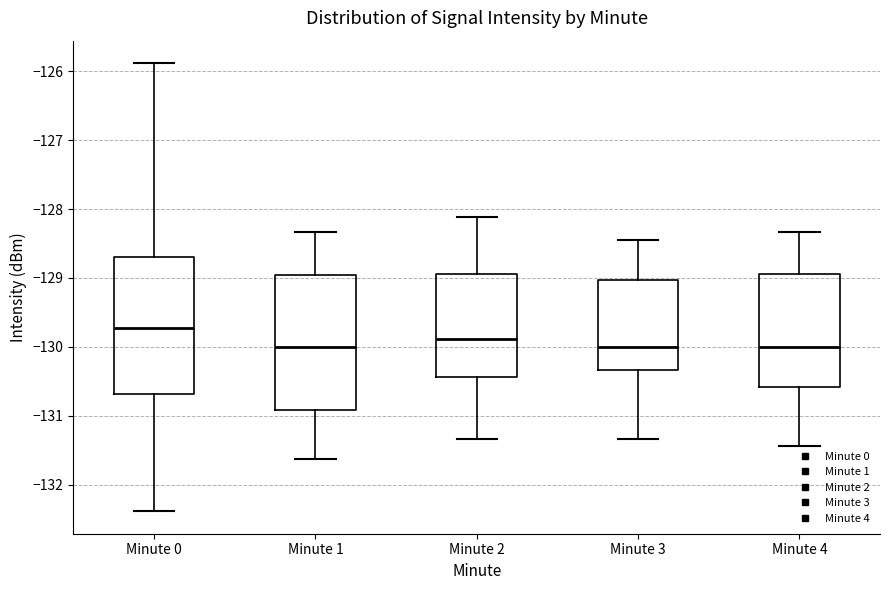

Reading left to right, transcribe this box plot: for each box, give where its median line is, the range the box spans, and where its two whiskers end, as read against the y-axis. The values are not printed on the chart, so give them approximately, as read against the axis.

Minute 0: median -129.7, box -130.7 to -128.7, whiskers -132.4 to -125.9
Minute 1: median -130.0, box -130.9 to -129.0, whiskers -131.6 to -128.3
Minute 2: median -129.9, box -130.4 to -128.9, whiskers -131.3 to -128.1
Minute 3: median -130.0, box -130.3 to -129.0, whiskers -131.3 to -128.4
Minute 4: median -130.0, box -130.6 to -128.9, whiskers -131.4 to -128.3